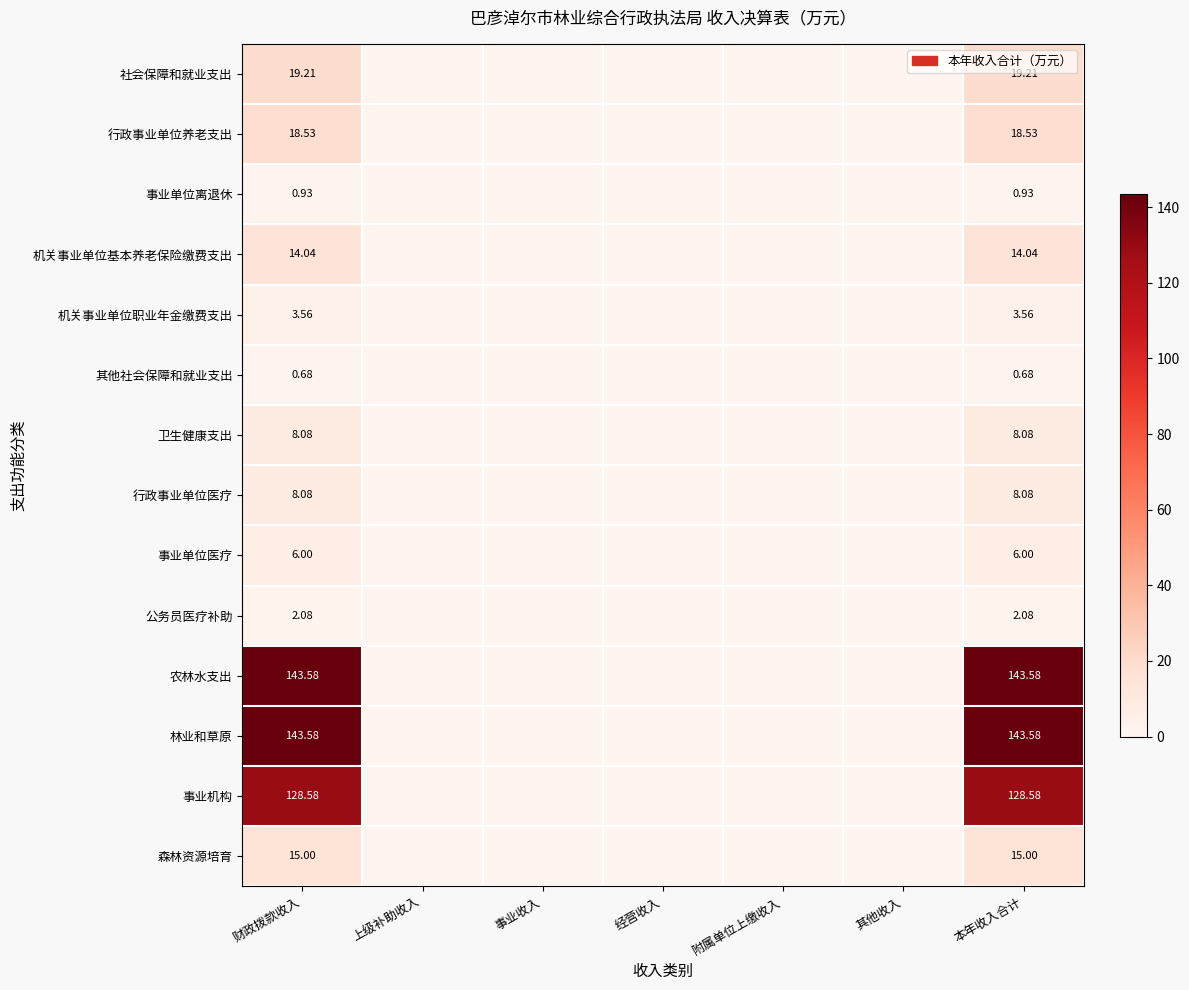

How many categories are shown in the chart?

7